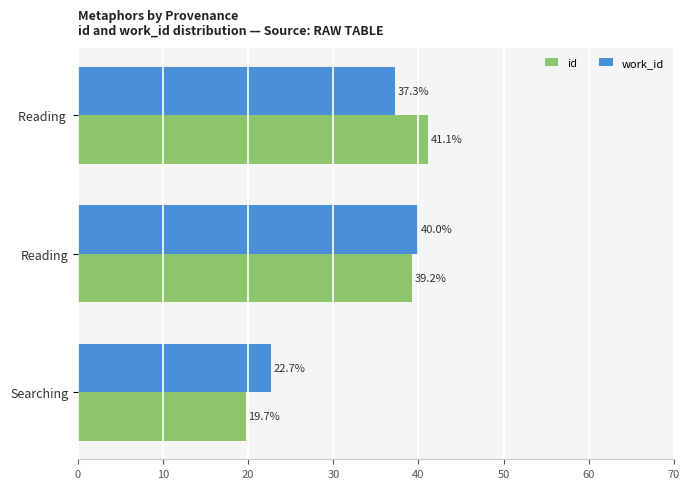

What is the difference between the maximum and minimum values in the work_id series?

17.3